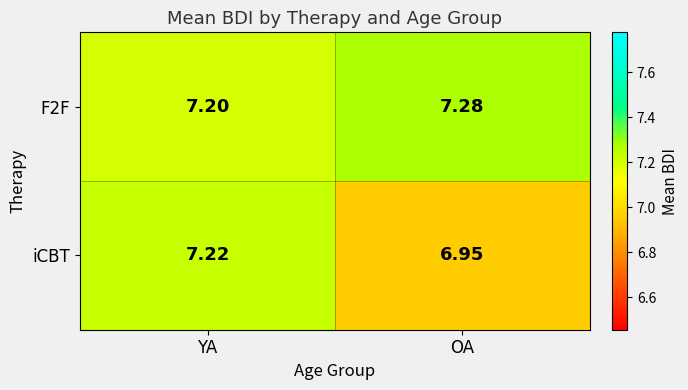

At which category does the chart reach its peak across all series?

OA